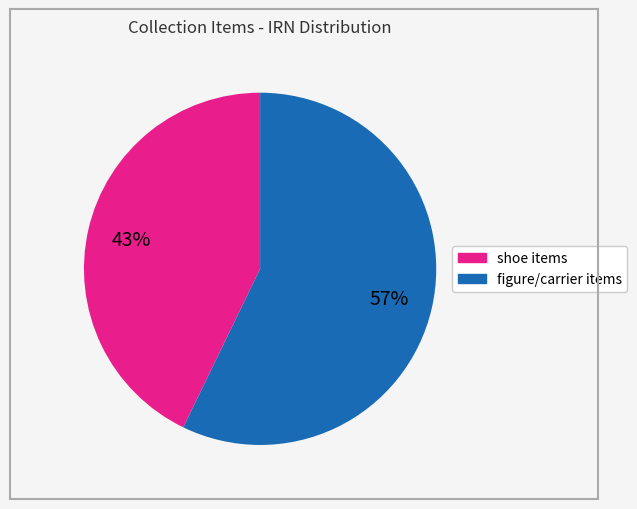

To the nearest percent, what is the average slice percentage?

50%